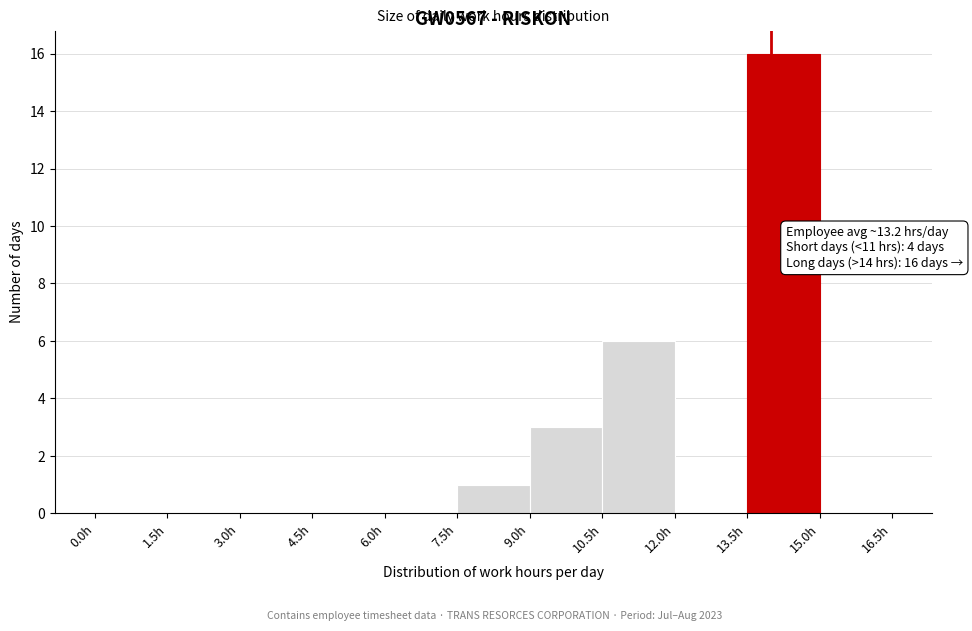

Which range on the x-axis has the tallest bar?

13.5 to 15.0